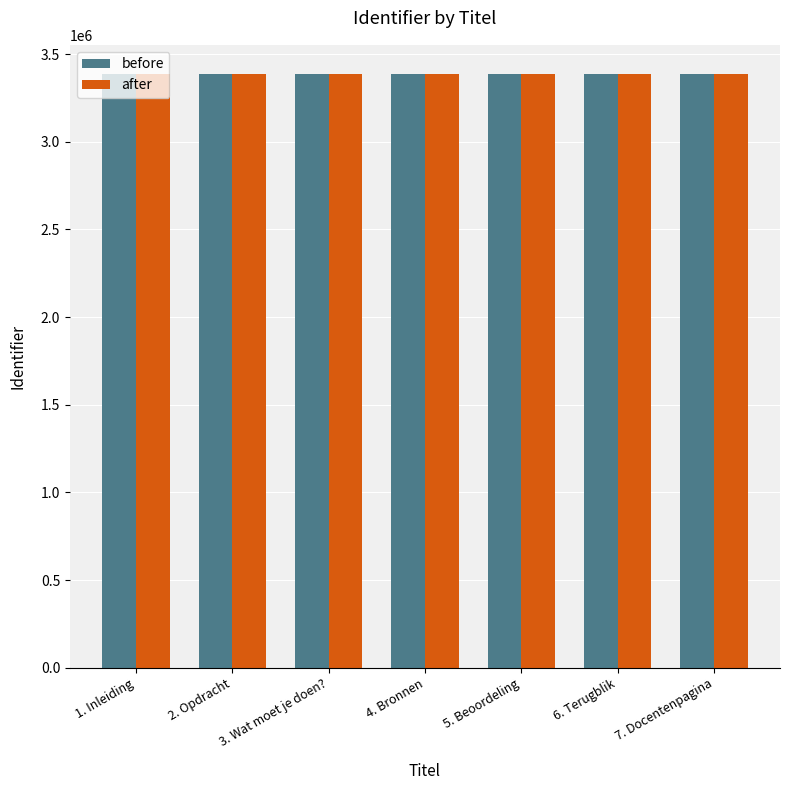

What is the sum of the after values at 6. Terugblik and 2. Opdracht?

6766476